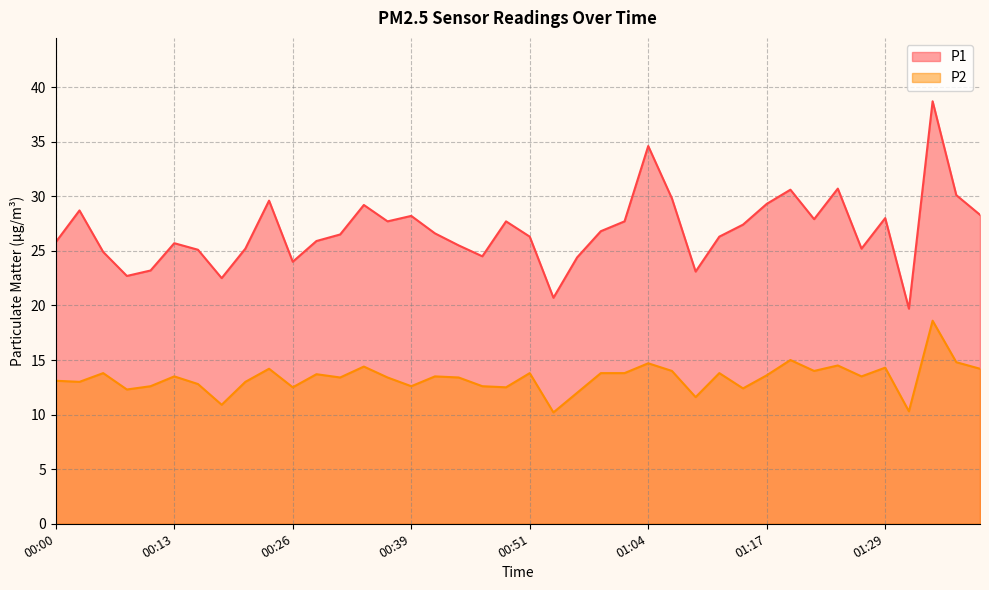

At how many categories does at least one series exceed 14?

40